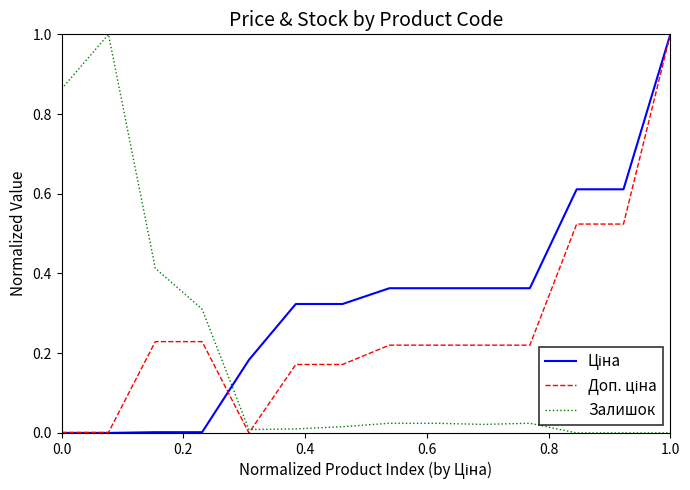

What is the greatest value displayed?

1.0